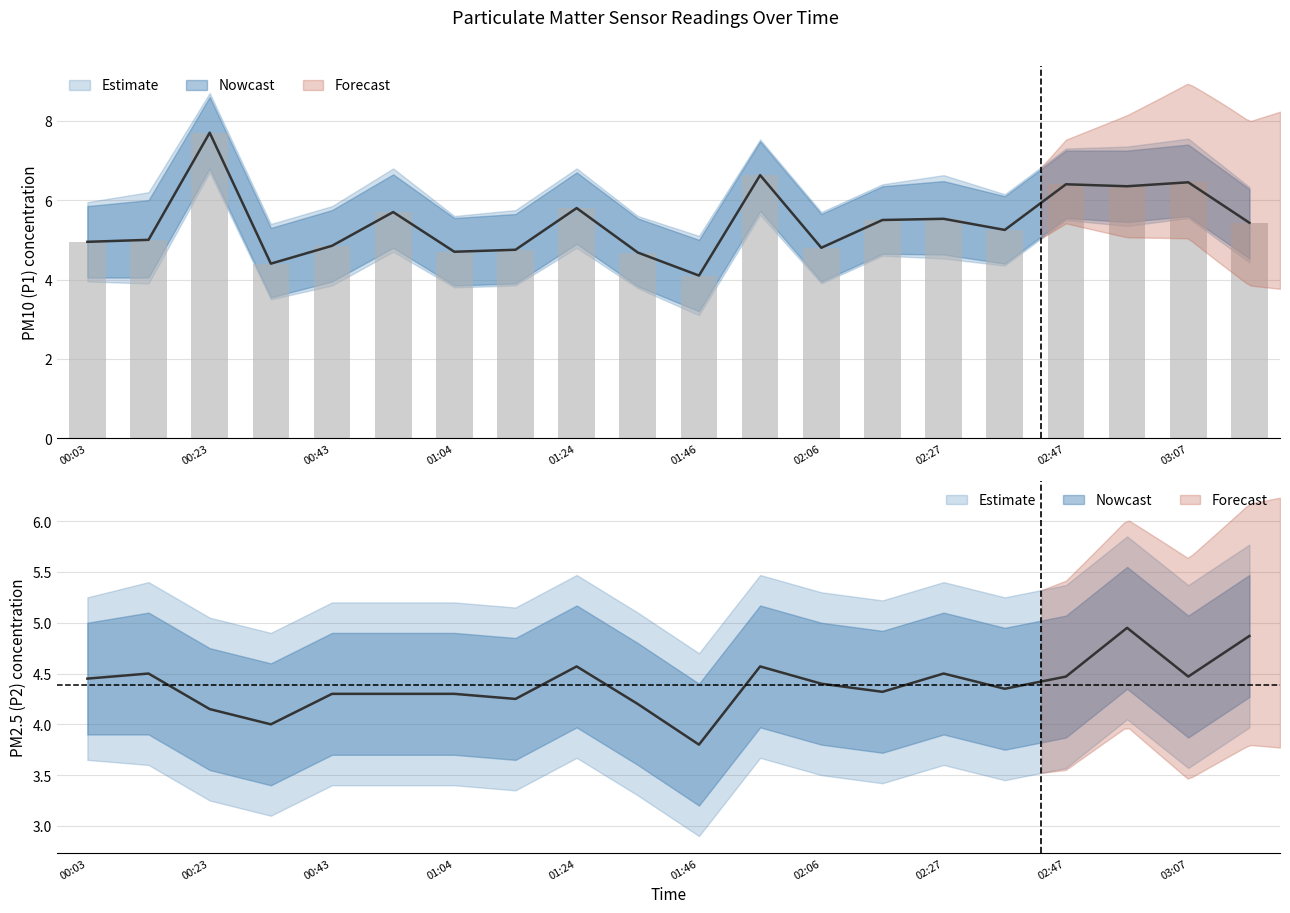

What is the label of the 2nd bar from the right?

03:07